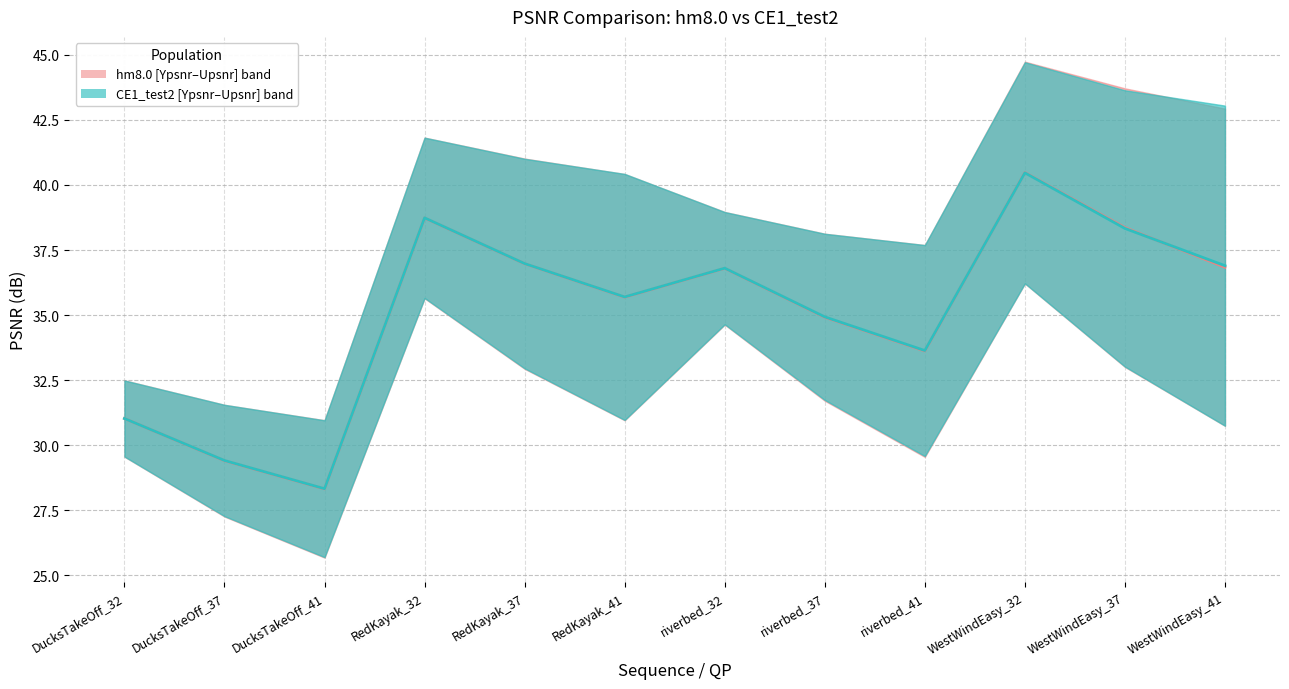

The value of hm8.0 median at DucksTakeOff_37 is 29.4. True or false?

True